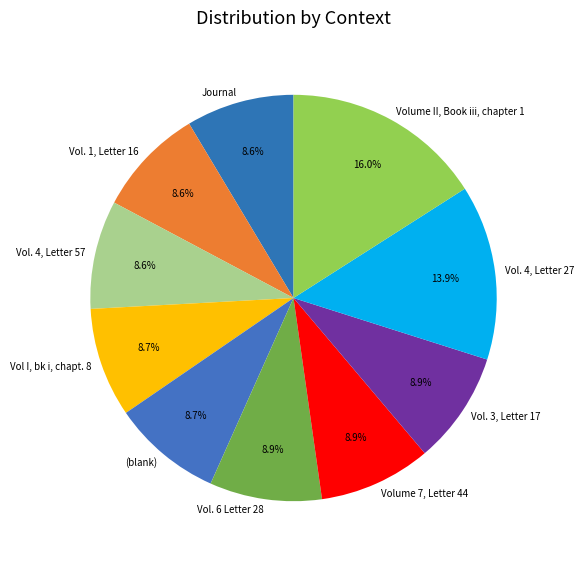

What is the largest slice in the pie chart?

Volume II, Book iii, chapter 1